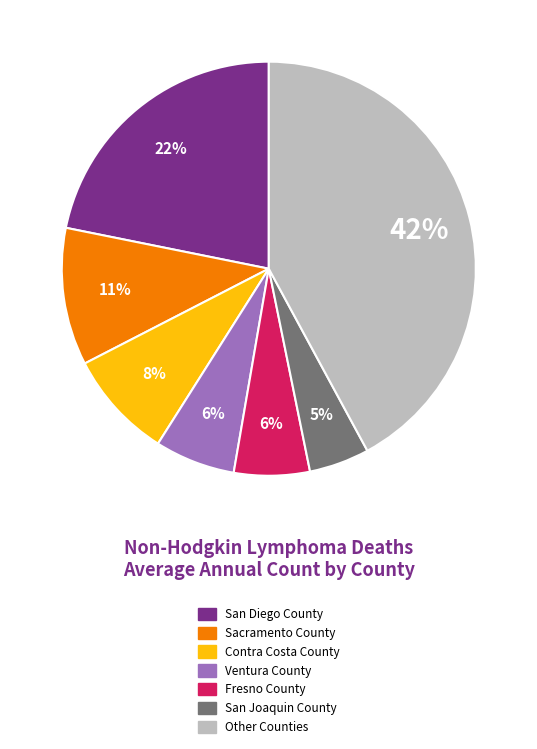

To the nearest percent, what is the difference between the largest and smallest slice percentages?

37%